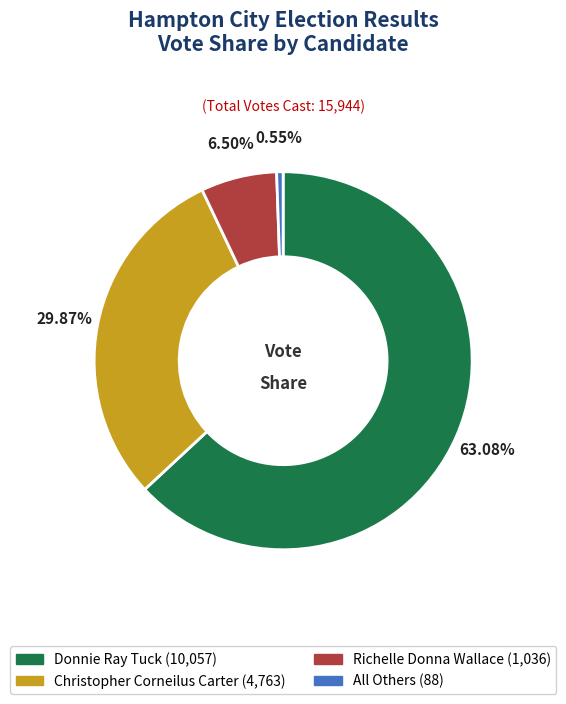

How many slices are in this pie chart?

4